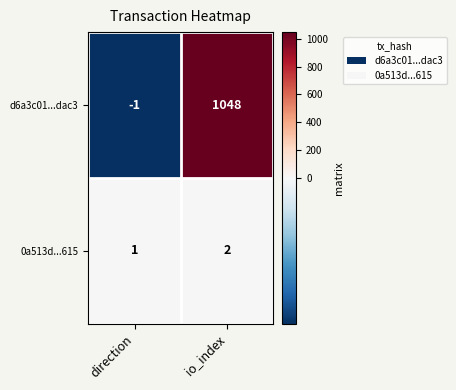

Reading left to right, extract all data points from this chart.

d6a3c01...dac3: -1	1048
0a513d...615: 1	2